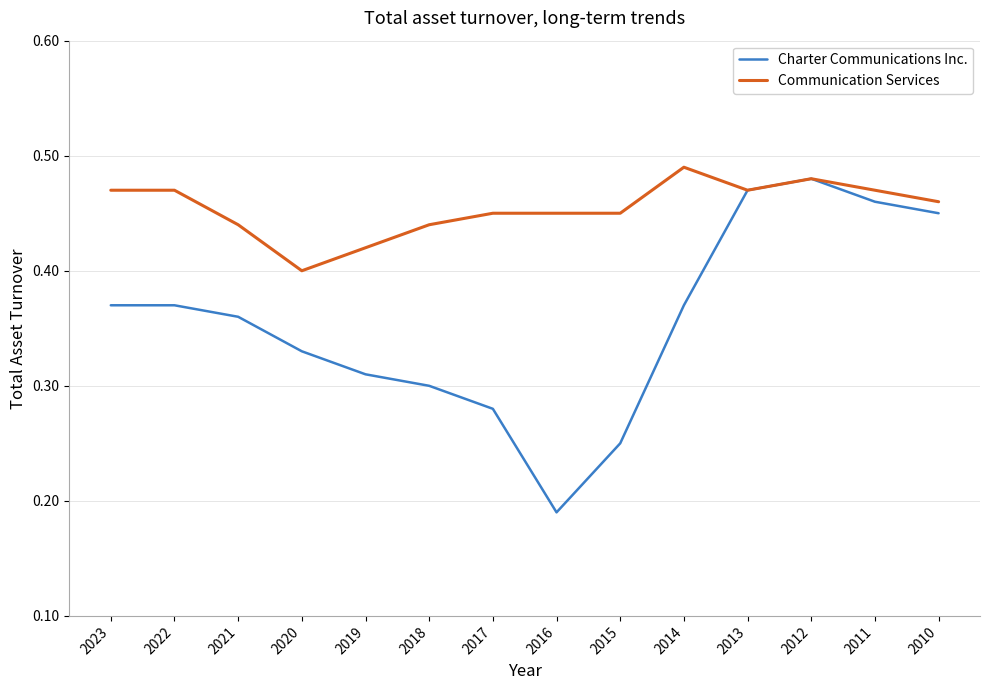

At which category does the chart reach its minimum across all series?

2016